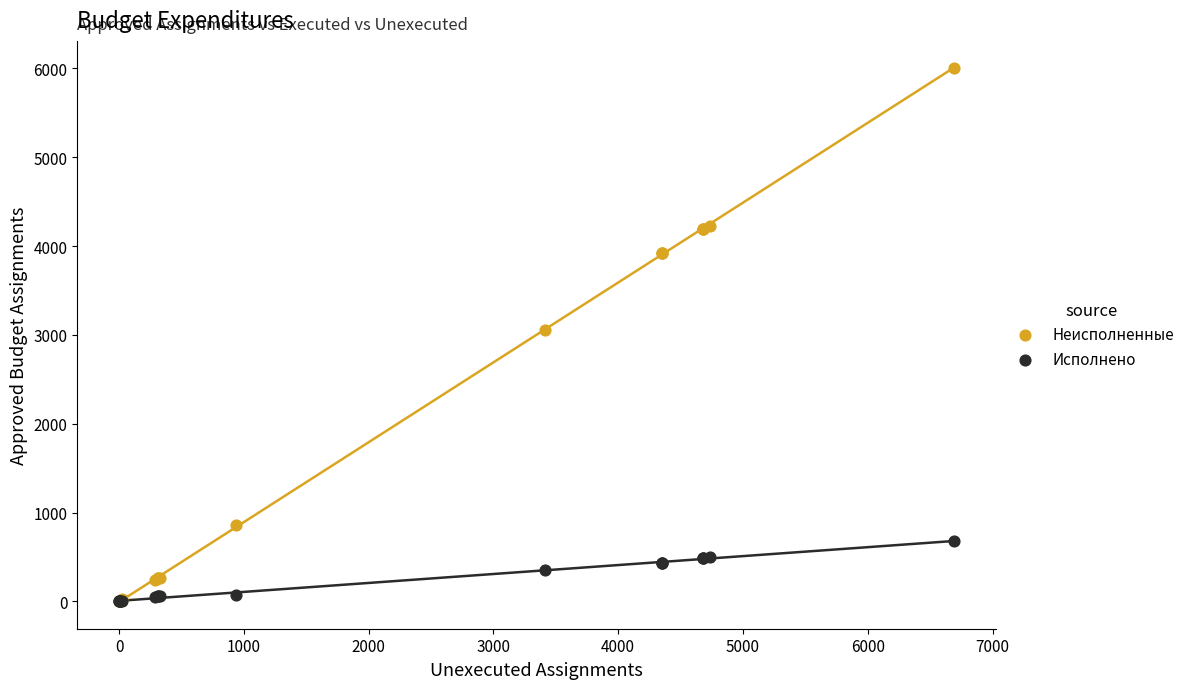

What are all the series names shown in the legend?

Неисполненные, Исполнено